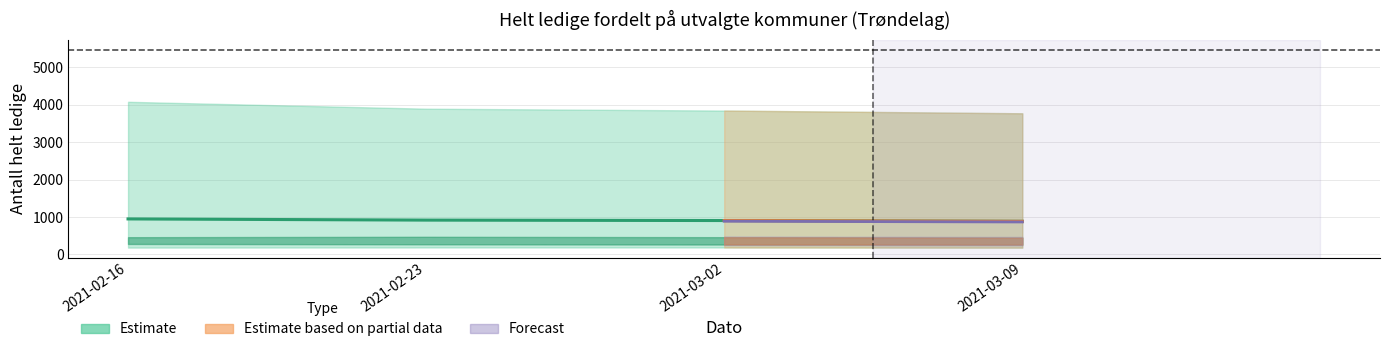

How many data points are less than 916?

2